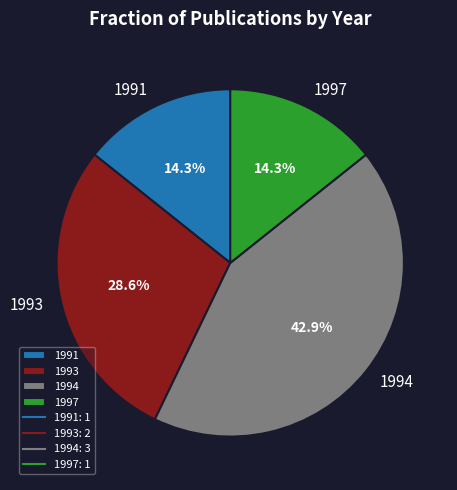

What percentage do 1997 and 1991 together represent?

28.6%